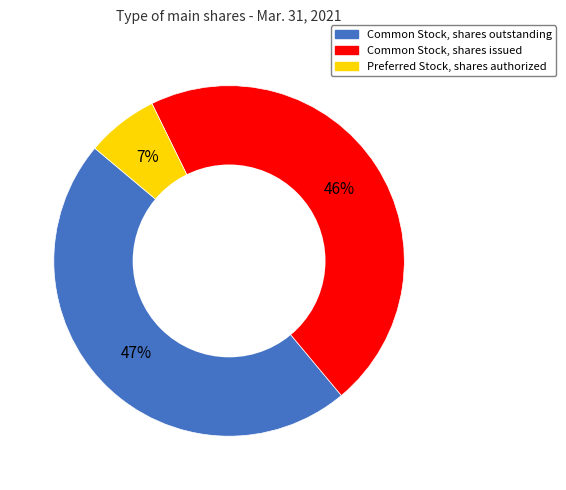

To the nearest percent, what is the average slice percentage?

33%